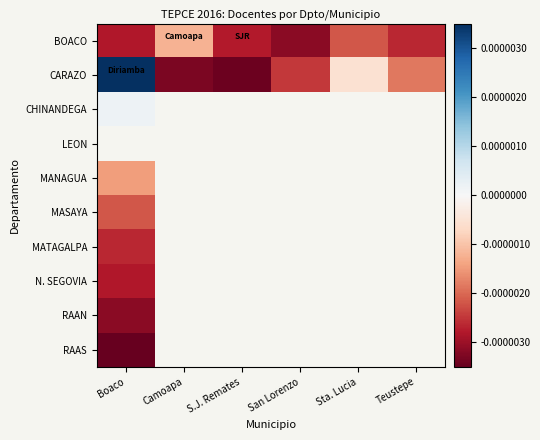

At which label does MANAGUA reach its minimum?

Boaco